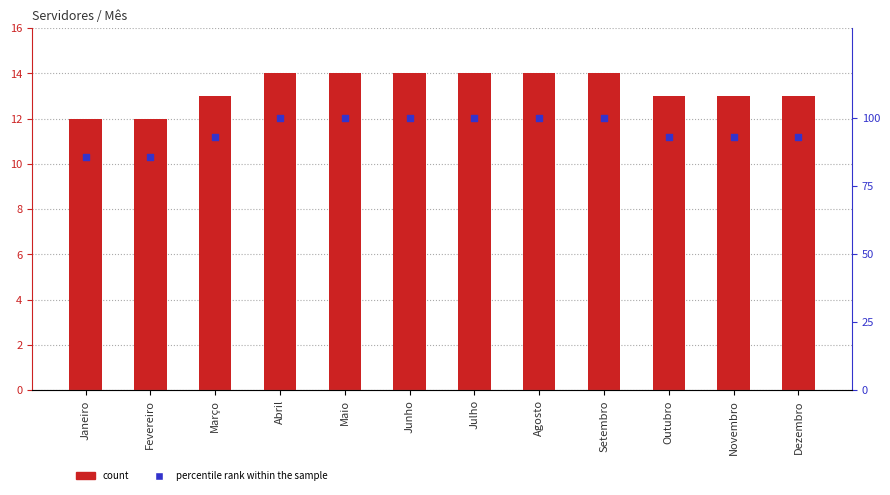

At how many categories does at least one series exceed 71?

12